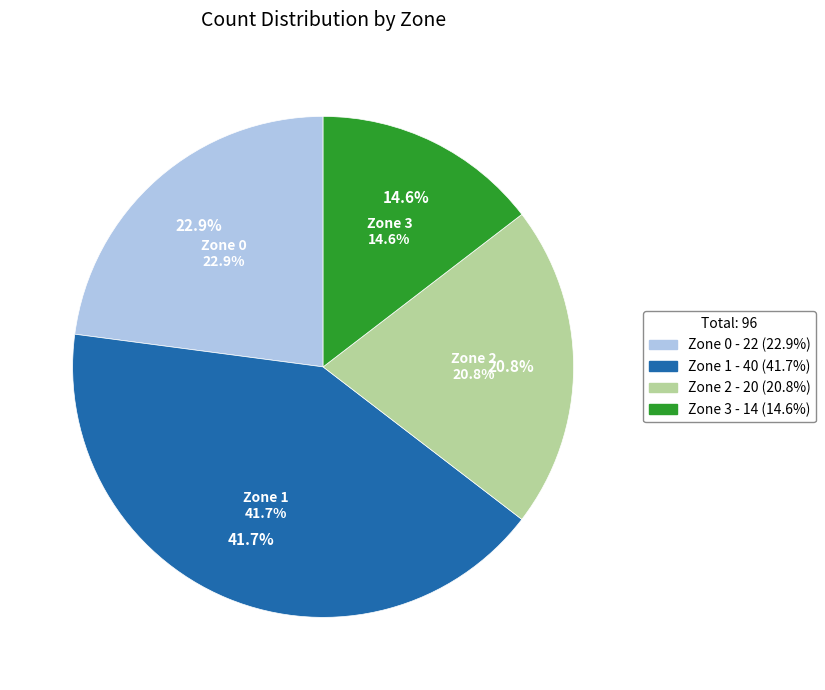

How many slices are in this pie chart?

4